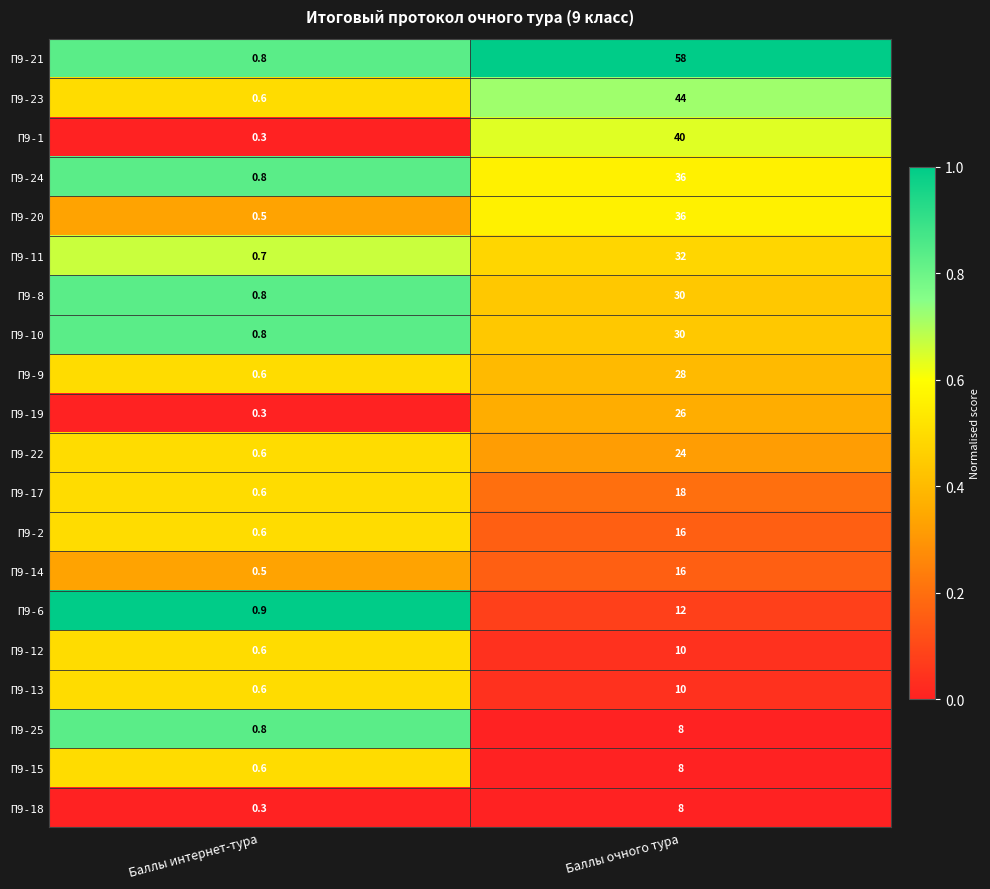

What is the total value across all series at Баллы очного тура?

490.0